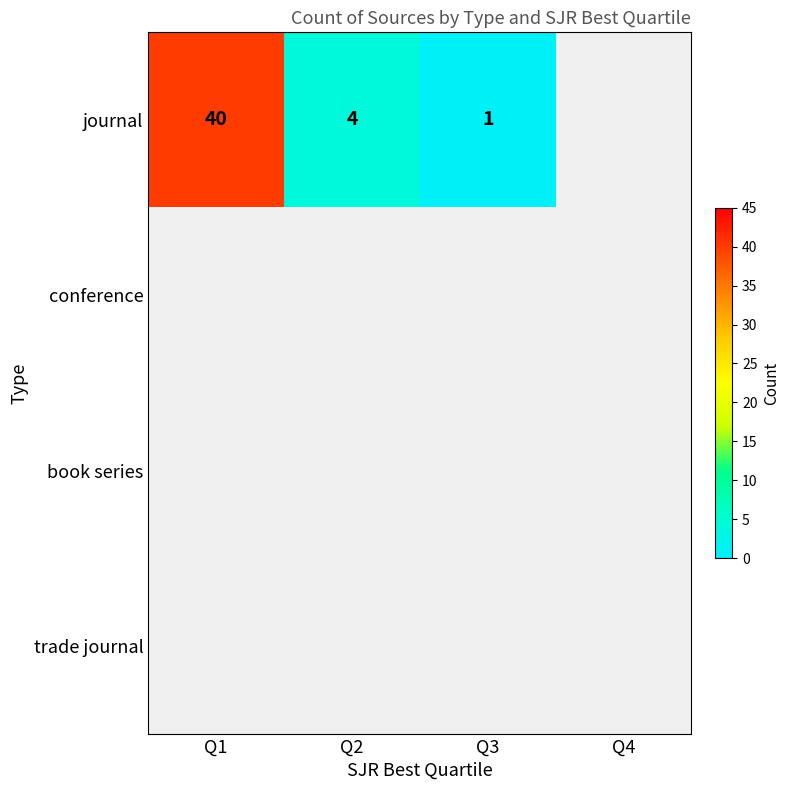

Is it true that journal equals 40 at Q1?

True